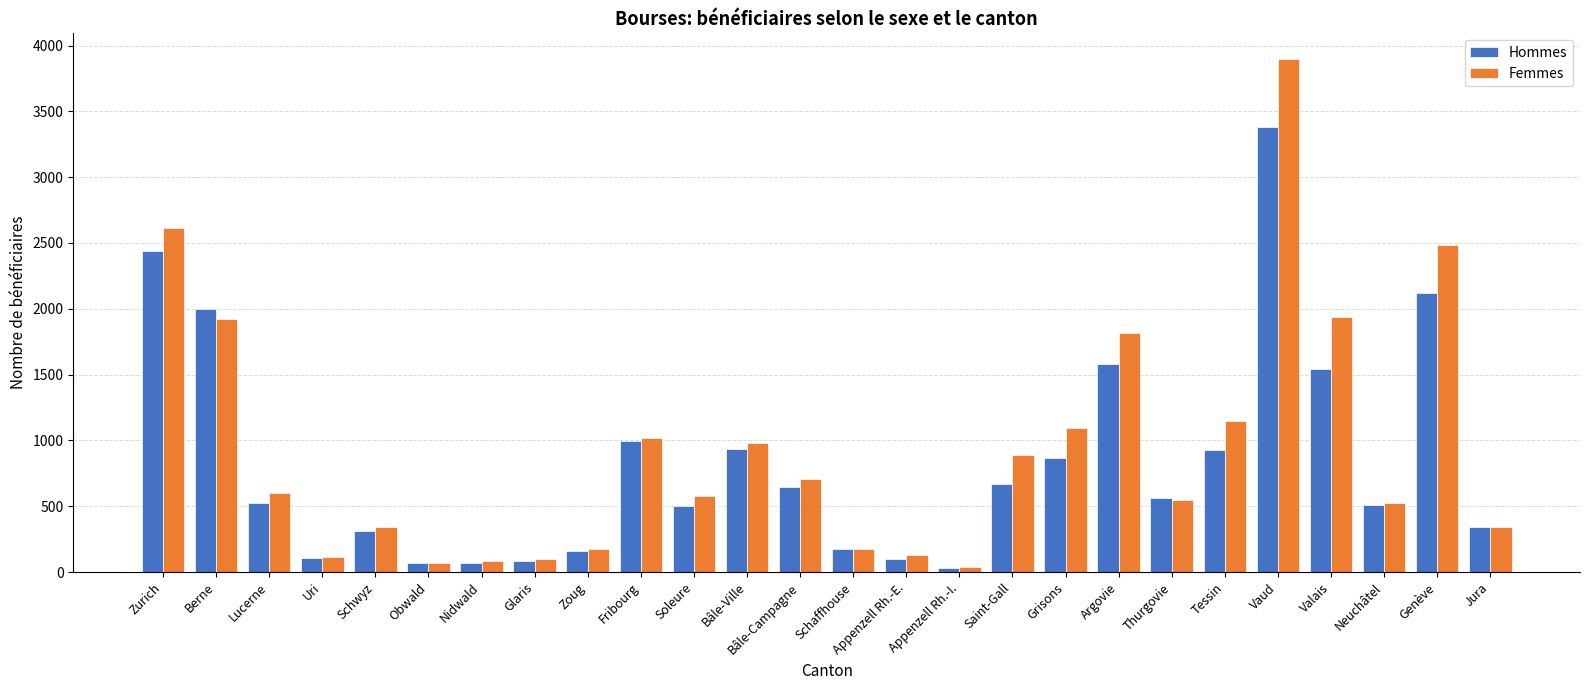

Is the value of Hommes at Bâle-Ville greater than the value of Femmes at Genève?

No